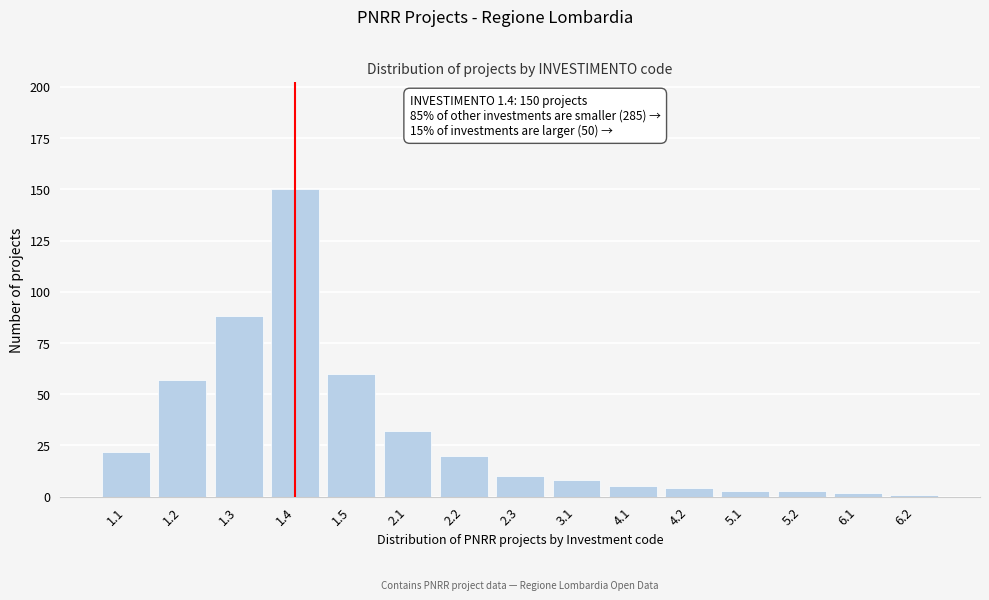

Reading right to left, transcribe all the data shown in this chart.

6.2=1	6.1=2	5.2=3	5.1=3	4.2=4	4.1=5	3.1=8	2.3=10	2.2=20	2.1=32	1.5=60	1.4=150	1.3=88	1.2=57	1.1=22